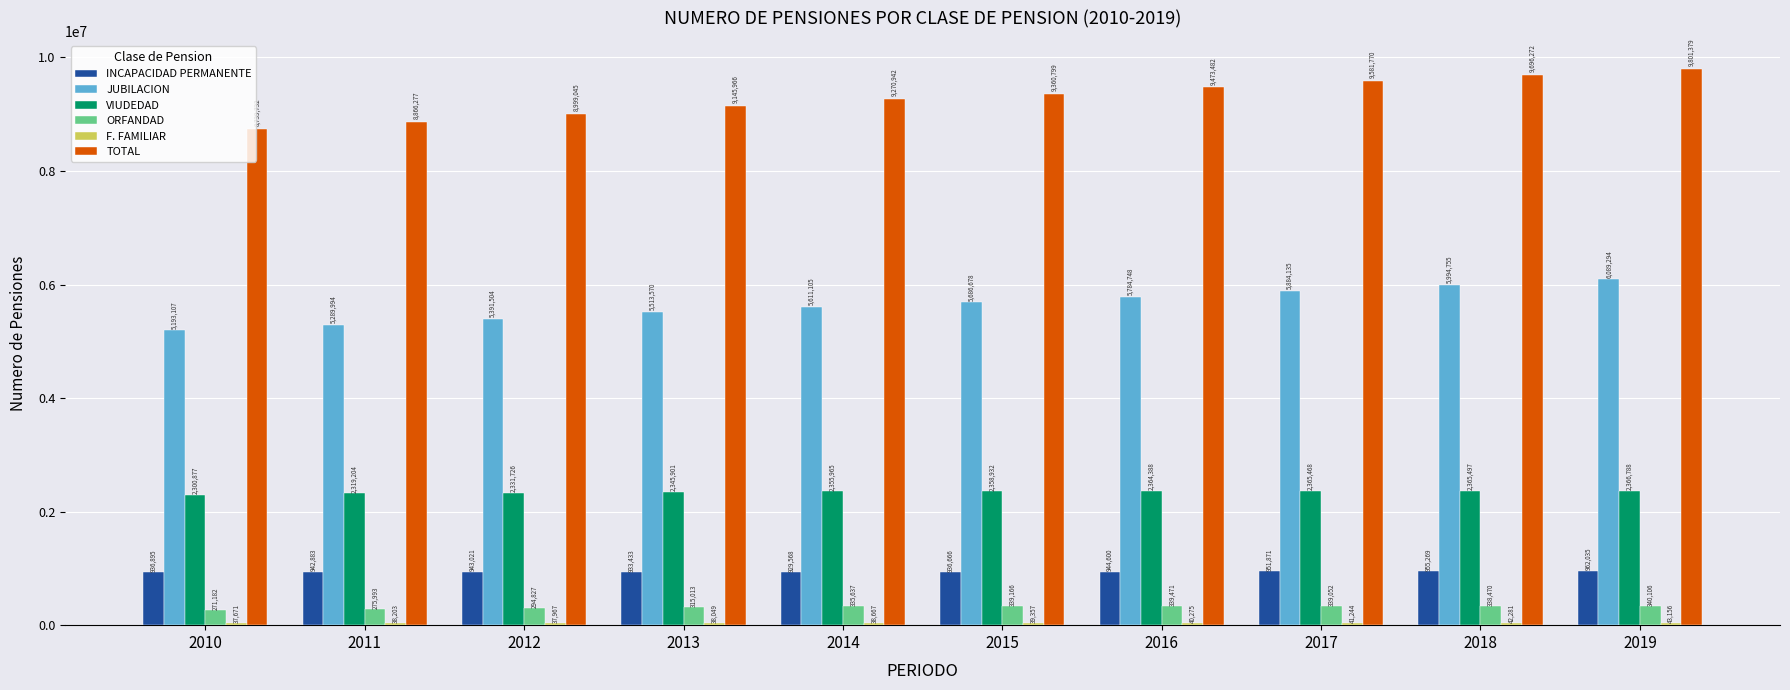

How many values in the VIUDEDAD series are below 2358932?

5